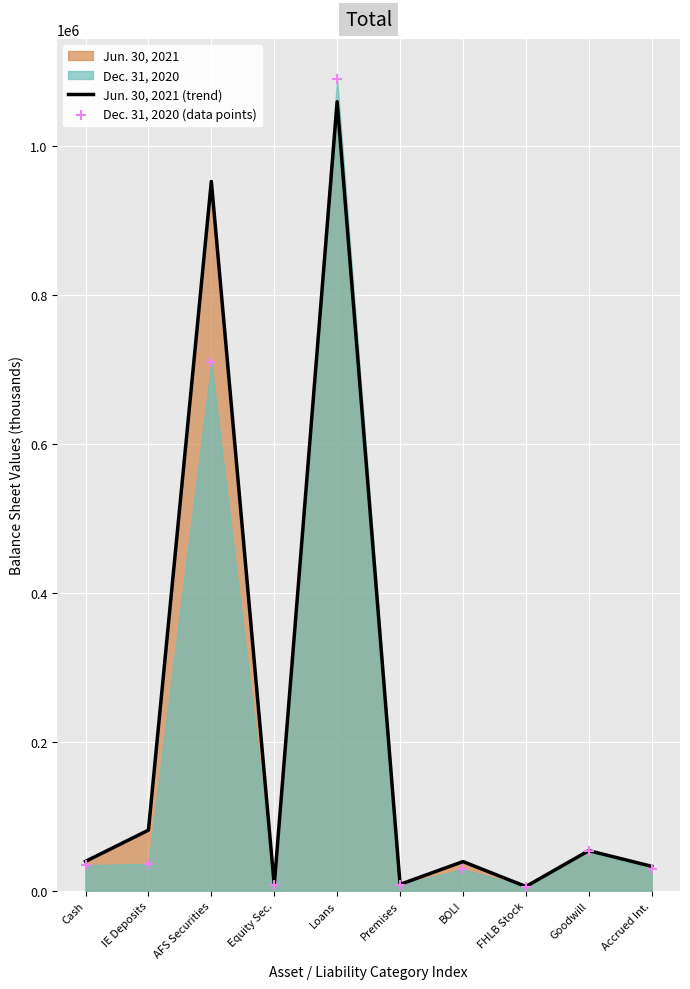

Which series contains the highest Y value?

Dec. 31, 2020 (data points)